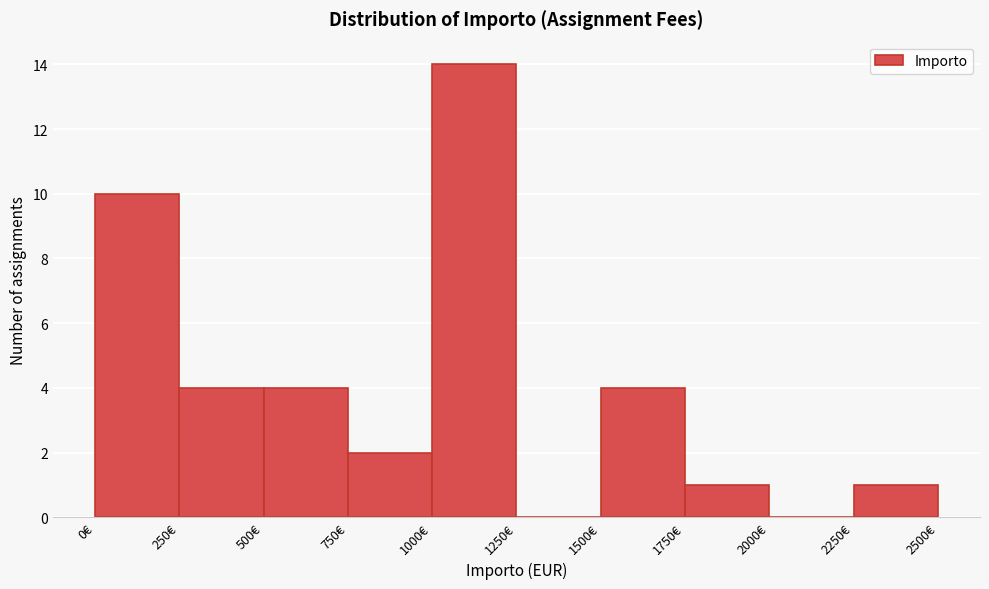

Reading left to right, list every bar in this chart as the range it spans on the x-axis followed by its height. The values are not printed on the chart, so give them approximately, as read against the axis.

0 to 250: 10
250 to 500: 4
500 to 750: 4
750 to 1000: 2
1000 to 1250: 14
1250 to 1500: 0
1500 to 1750: 4
1750 to 2000: 1
2000 to 2250: 0
2250 to 2500: 1